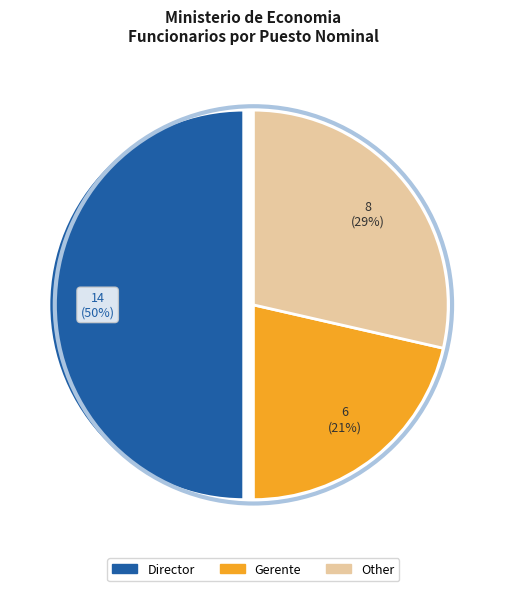

What is the smallest slice in the pie chart?

Gerente